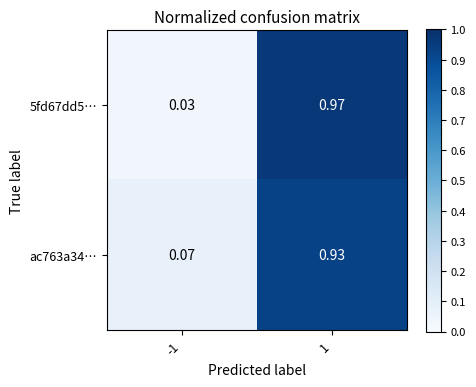

Is the value of 5fd67dd5… at 1 greater than the value of ac763a34… at -1?

Yes